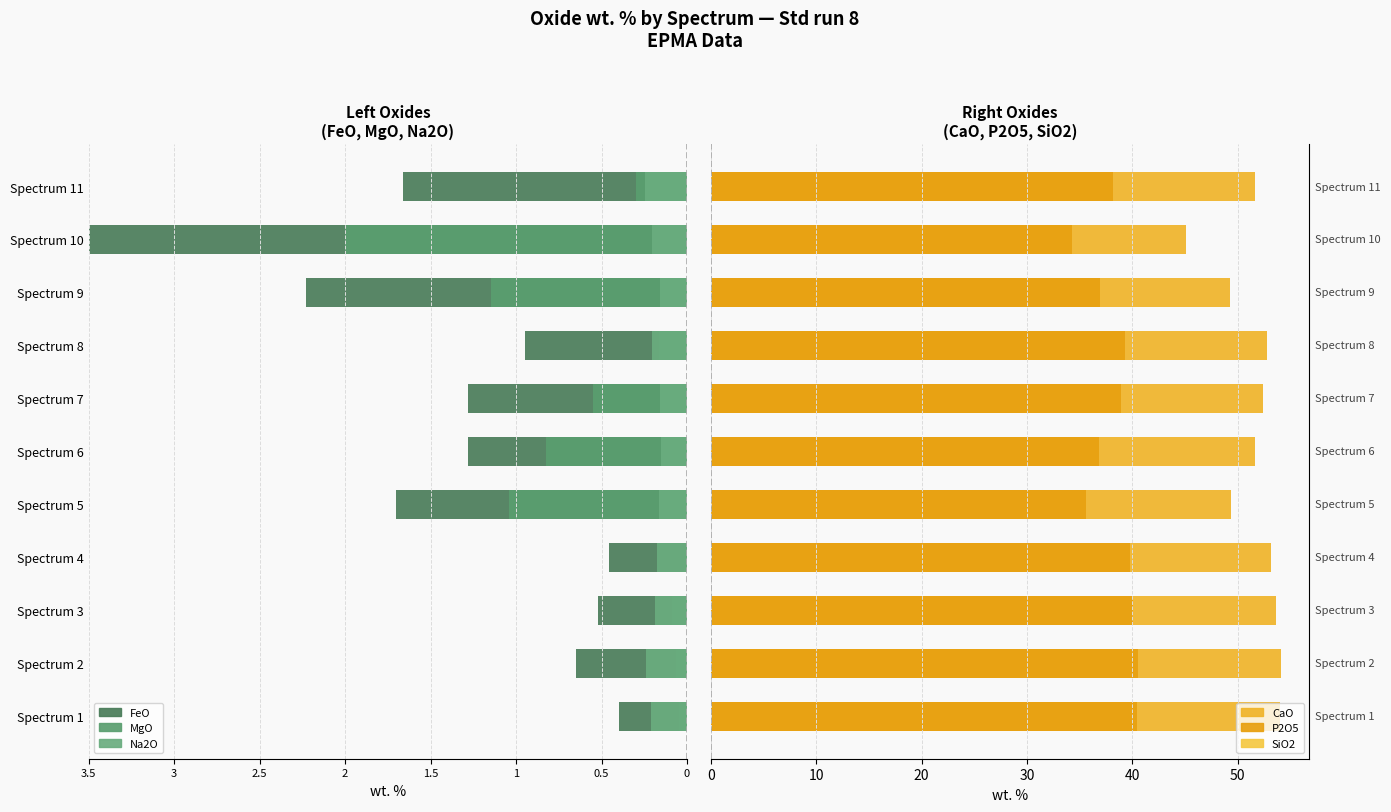

What is the difference between the highest and lowest values at 2?

53.6